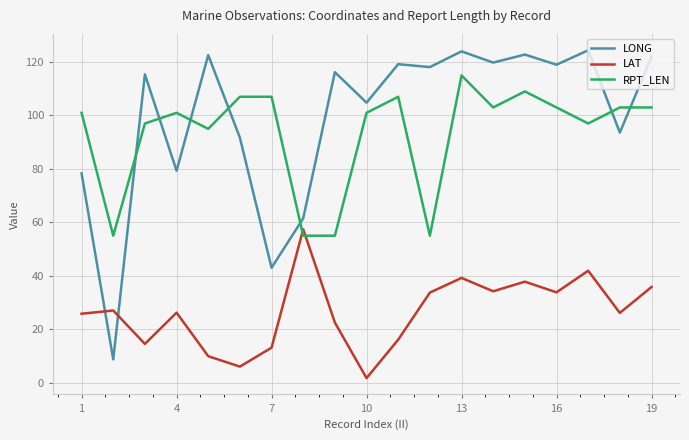

Which series has the largest total across all categories?

LONG